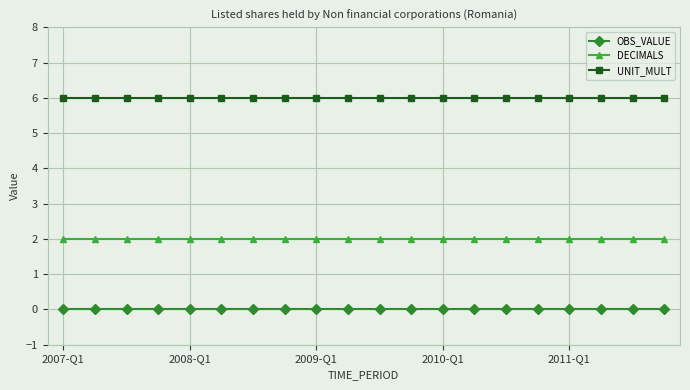

Rank the series by their maximum value, from lowest to highest.

OBS_VALUE, DECIMALS, UNIT_MULT